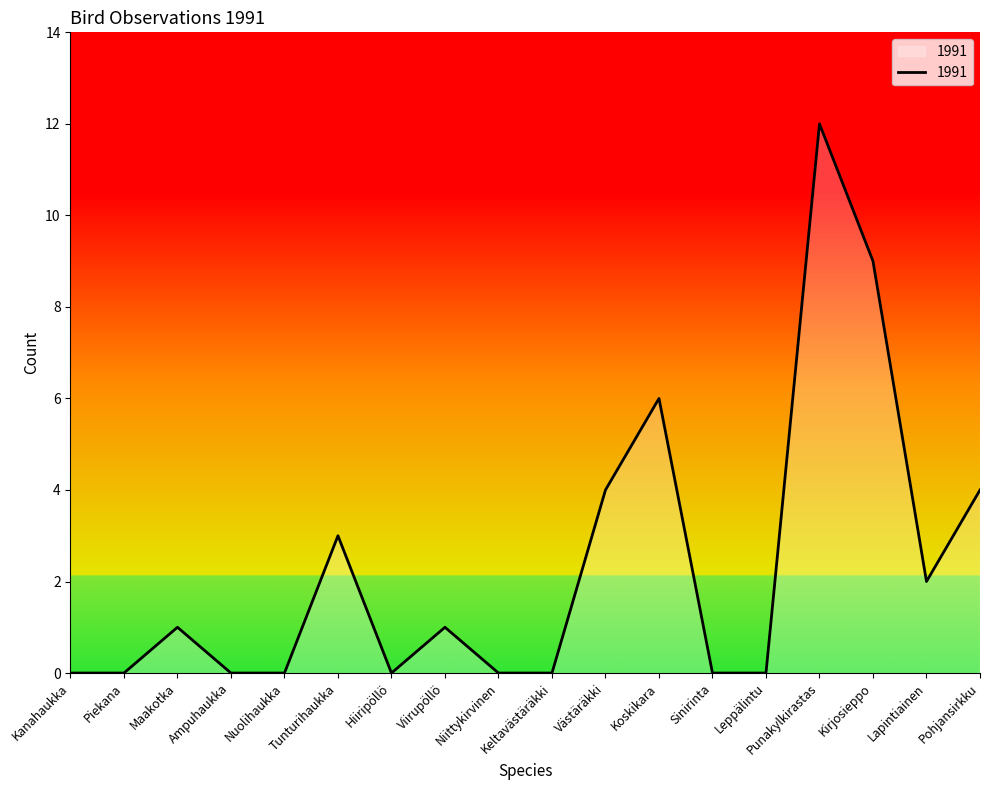

Reading right to left, what are all the values shown in this chart?

Pohjansirkku=4	Lapintiainen=2	Kirjosieppo=9	Punakylkirastas=12	Leppälintu=0	Sinirinta=0	Koskikara=6	Västäräkki=4	Keltavästäräkki=0	Niittykirvinen=0	Viirupöllö=1	Hiiripöllö=0	Tunturihaukka=3	Nuolihaukka=0	Ampuhaukka=0	Maakotka=1	Piekana=0	Kanahaukka=0